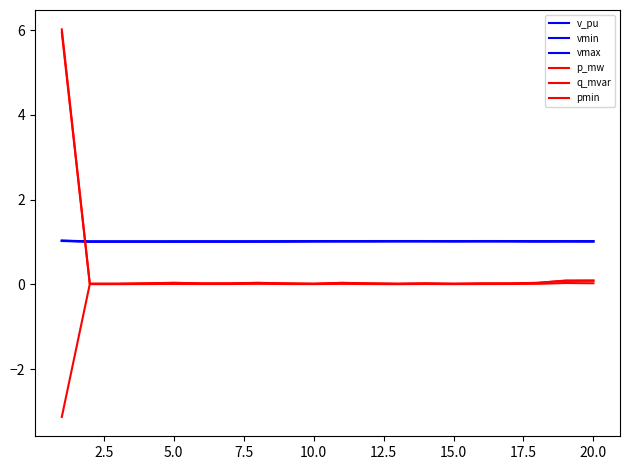

Is this an area chart (filled region under the line)?

No